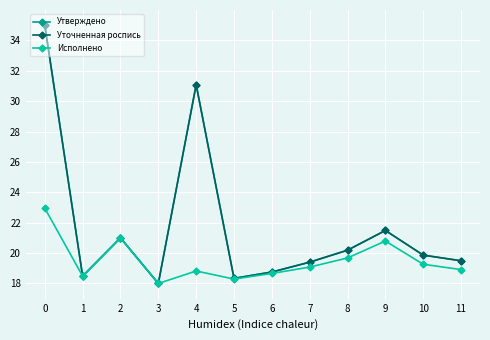

Is this an area chart (filled region under the line)?

No